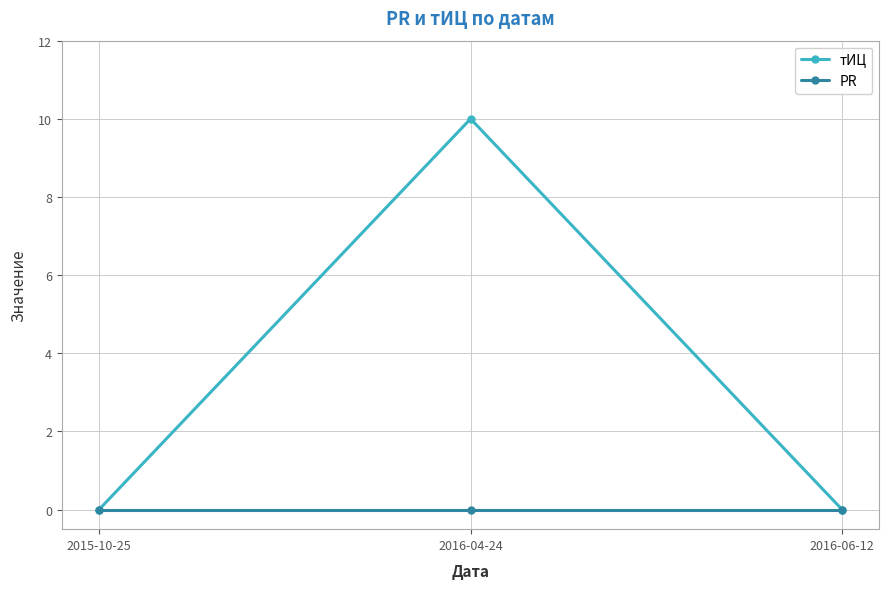

What is the sum of the тИЦ values at 2015-10-25 and 2016-04-24?

10